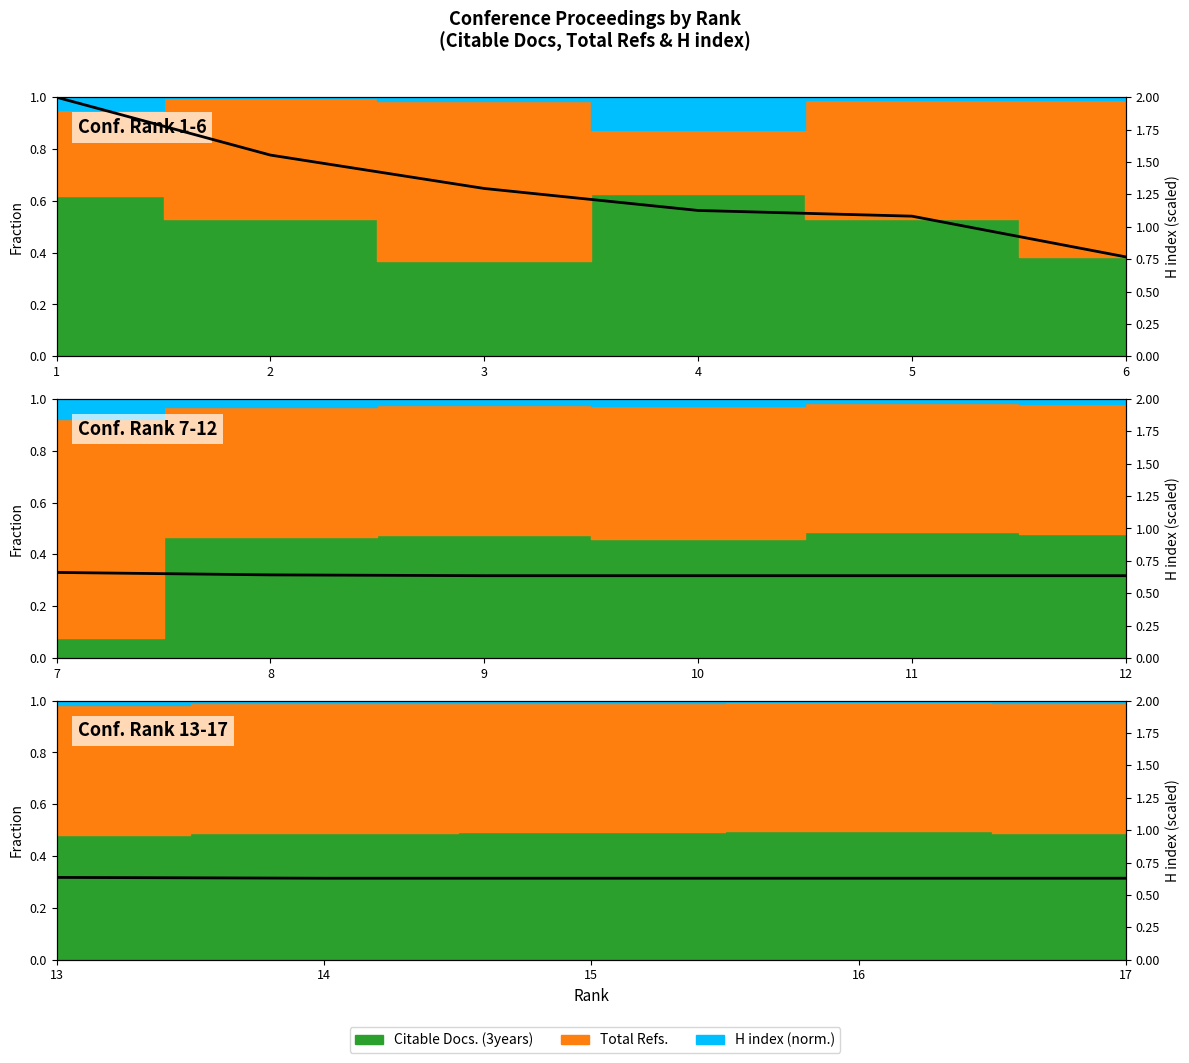

How many categories are shown in the chart?

5